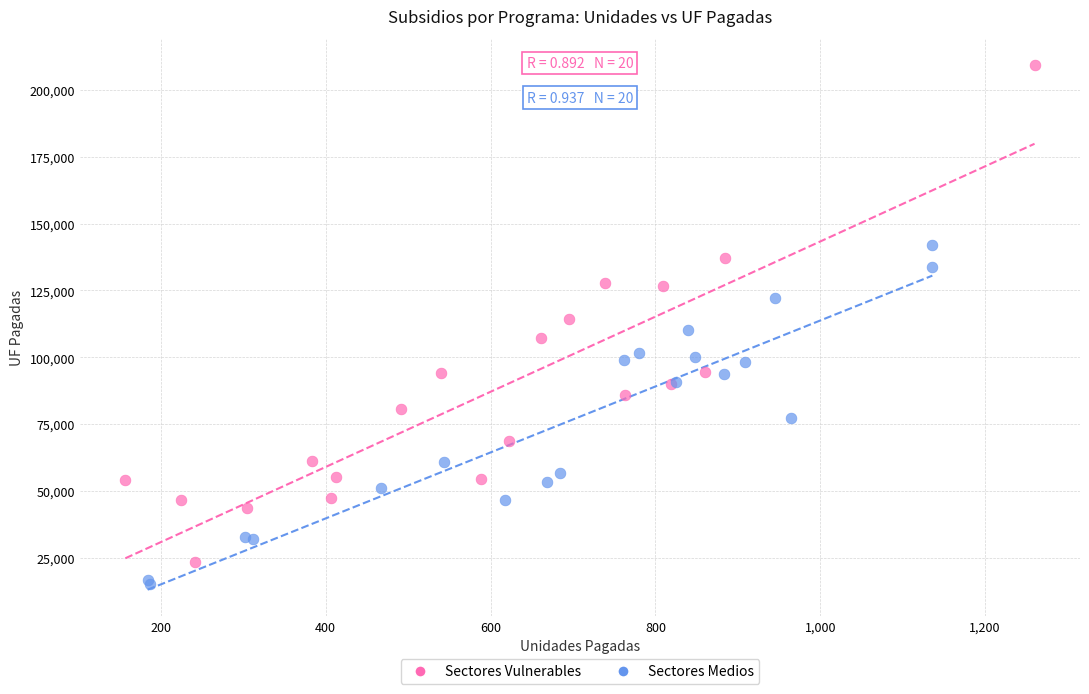

Which series has the largest Y range (max minus min)?

Sectores Vulnerables